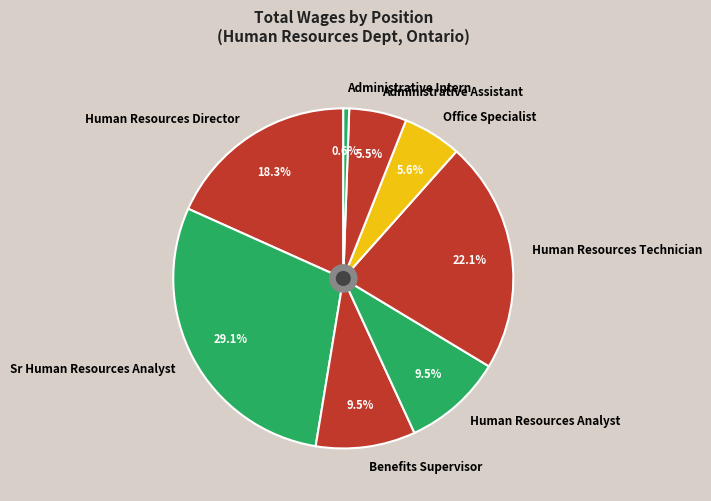

Which category has the smallest portion of the pie?

Administrative Intern